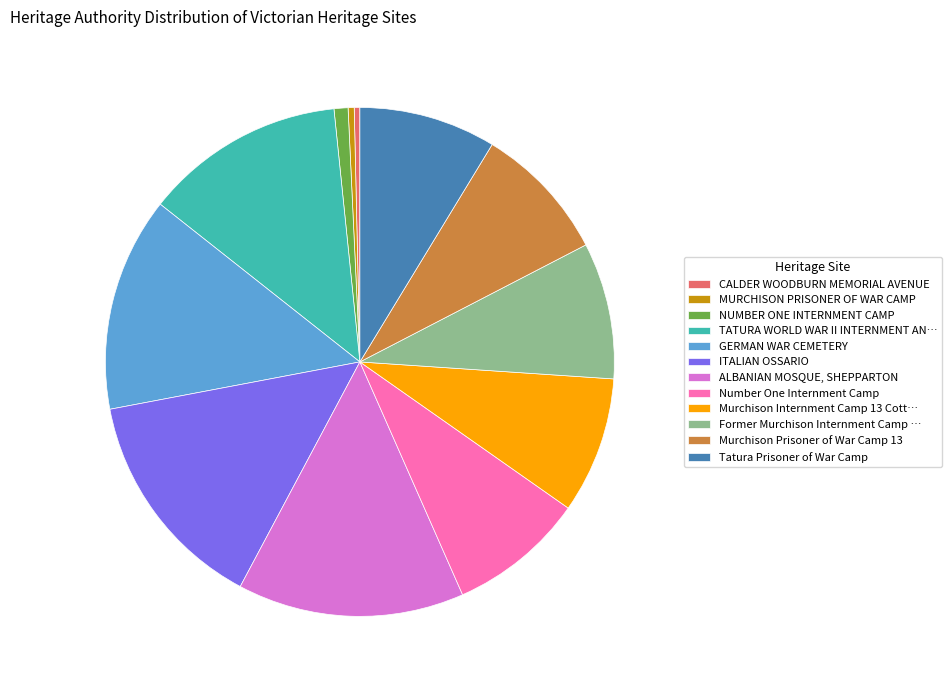

Is there any slice that represents more than half of the pie?

No